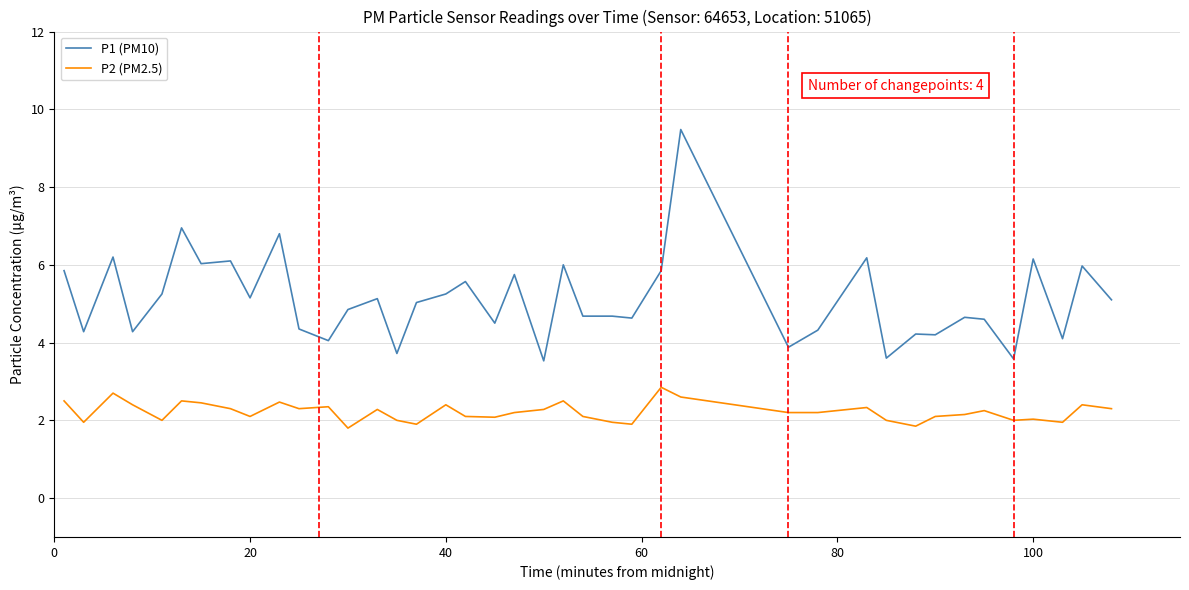

True or false: P1 (PM10) and P2 (PM2.5) cross at least once.

False